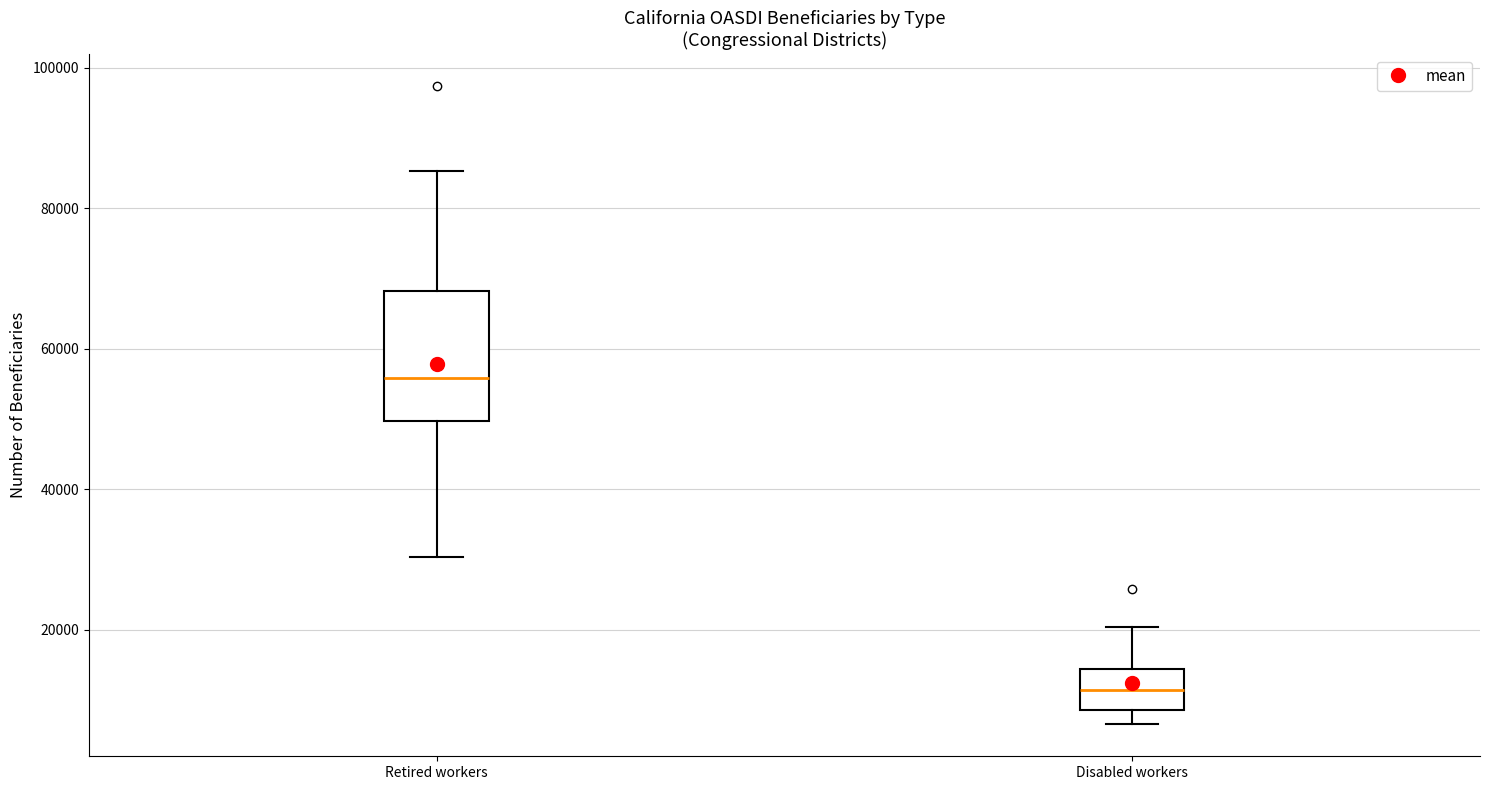

Reading left to right, transcribe this box plot: for each box, give where its median line is, the range the box spans, and where its two whiskers end, as read against the y-axis. The values are not printed on the chart, so give them approximately, as read against the axis.

Retired workers: median 56000, box 50000 to 68000, whiskers 30000 to 86000
Disabled workers: median 12000, box 8000 to 14000, whiskers 6000 to 20000